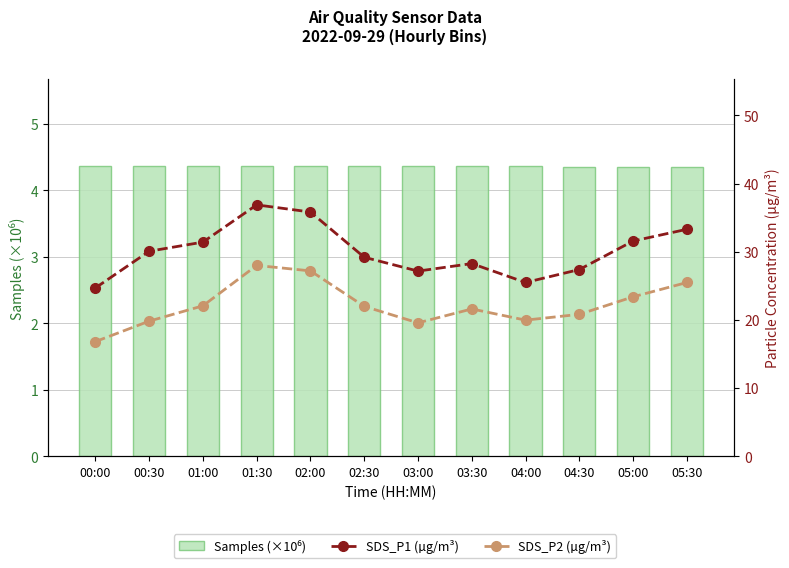

Does the chart contain any negative values?

No